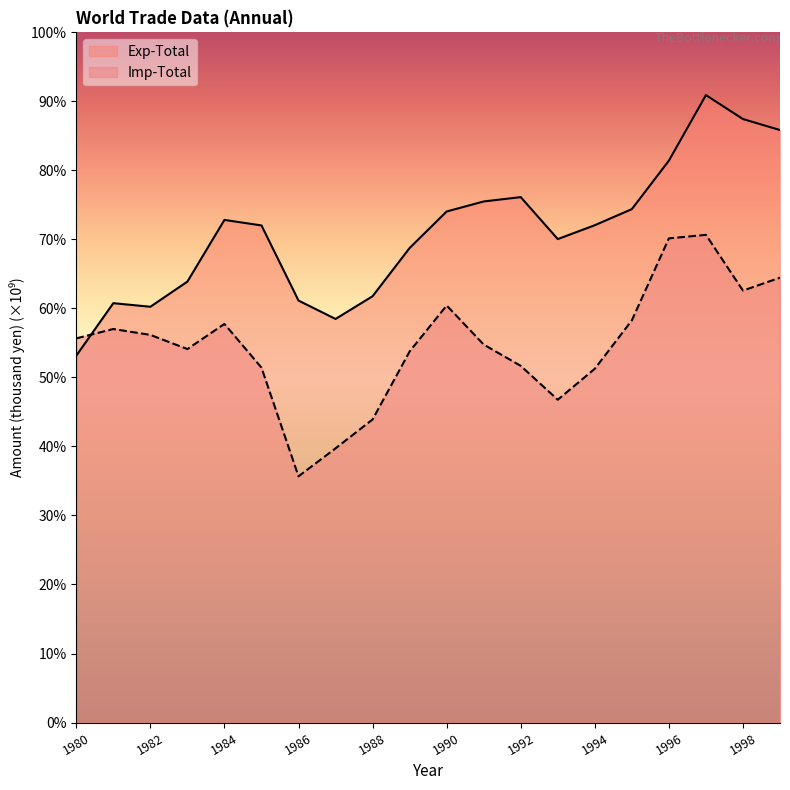

How many times do Exp-Total and Imp-Total cross each other?

1